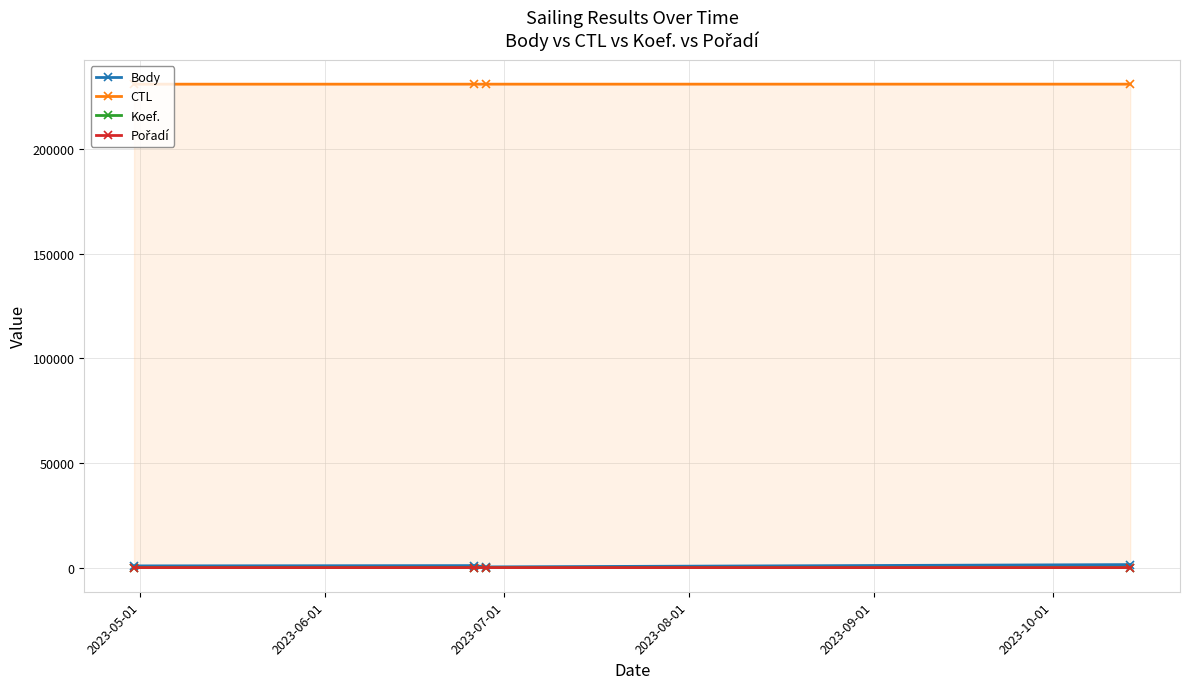

True or false: Koef. has more than 1 points higher than both neighbors.

False